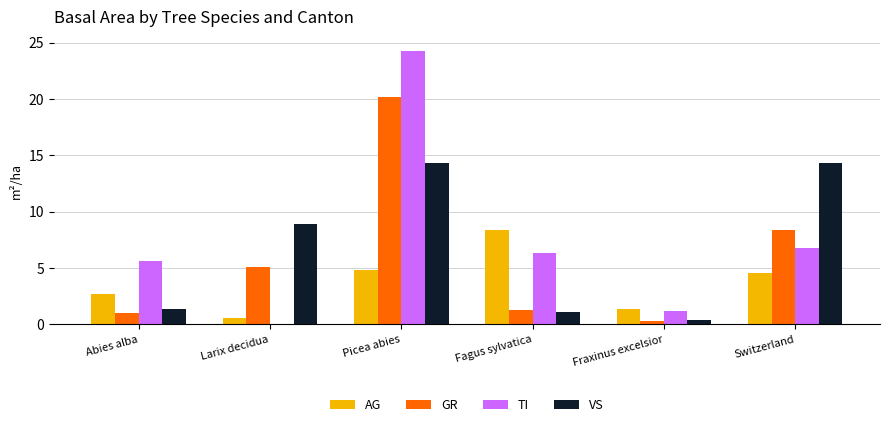

At which category is the sum across all series the highest?

Picea abies